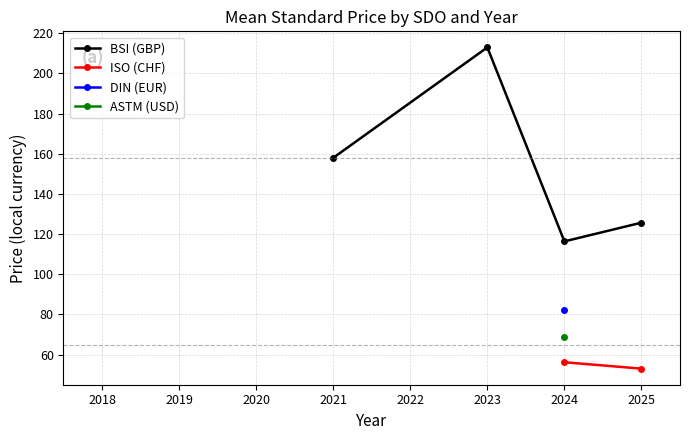

At which category does BSI (GBP) reach its first local peak?

2023